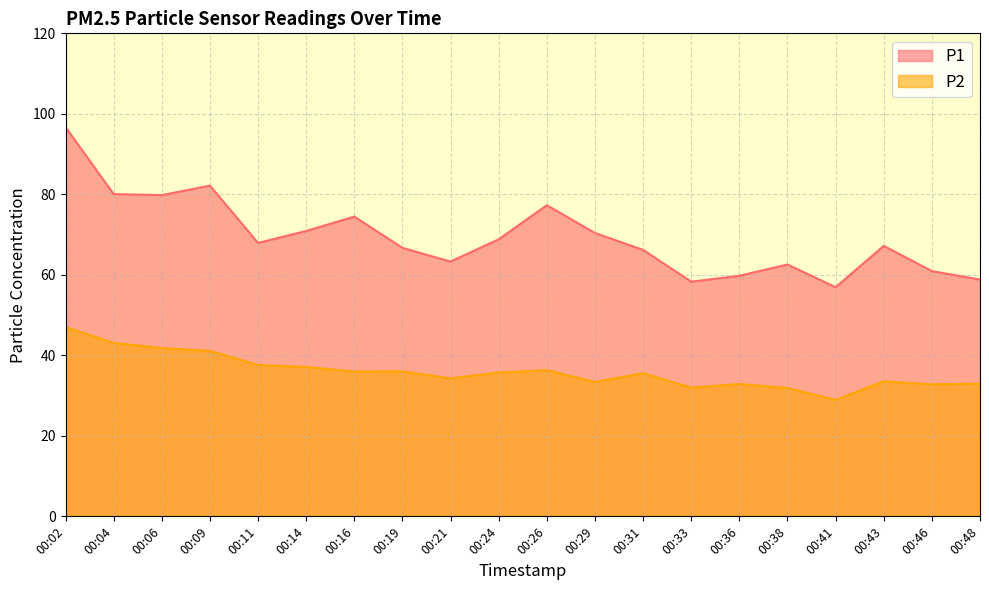

Reading right to left, transcribe all the data shown in this chart.

P1: 00:48=58.8	00:46=60.9	00:43=67.2	00:41=56.9	00:38=62.6	00:36=59.8	00:33=58.3	00:31=66.2	00:29=70.4	00:26=77.3	00:24=68.8	00:21=63.3	00:19=66.7	00:16=74.5	00:14=70.9	00:11=67.9	00:09=82.2	00:06=79.8	00:04=80.1	00:02=96.7
P2: 00:48=33.0	00:46=32.8	00:43=33.5	00:41=28.9	00:38=31.9	00:36=32.9	00:33=32.0	00:31=35.6	00:29=33.4	00:26=36.3	00:24=35.7	00:21=34.3	00:19=36.0	00:16=36.0	00:14=37.1	00:11=37.6	00:09=41.1	00:06=41.8	00:04=43.1	00:02=47.0